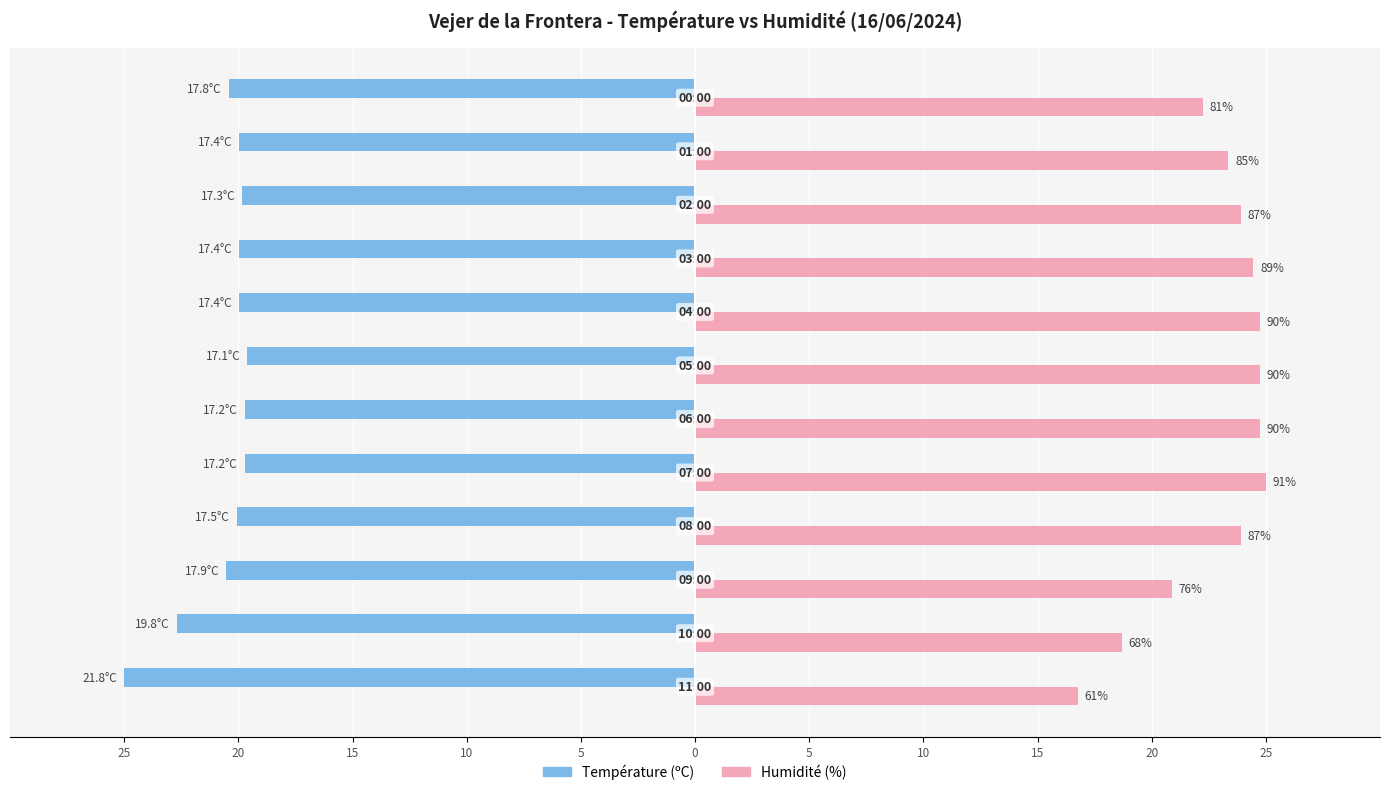

What are all the series names shown in the legend?

Température (ºC), Humidité (%)